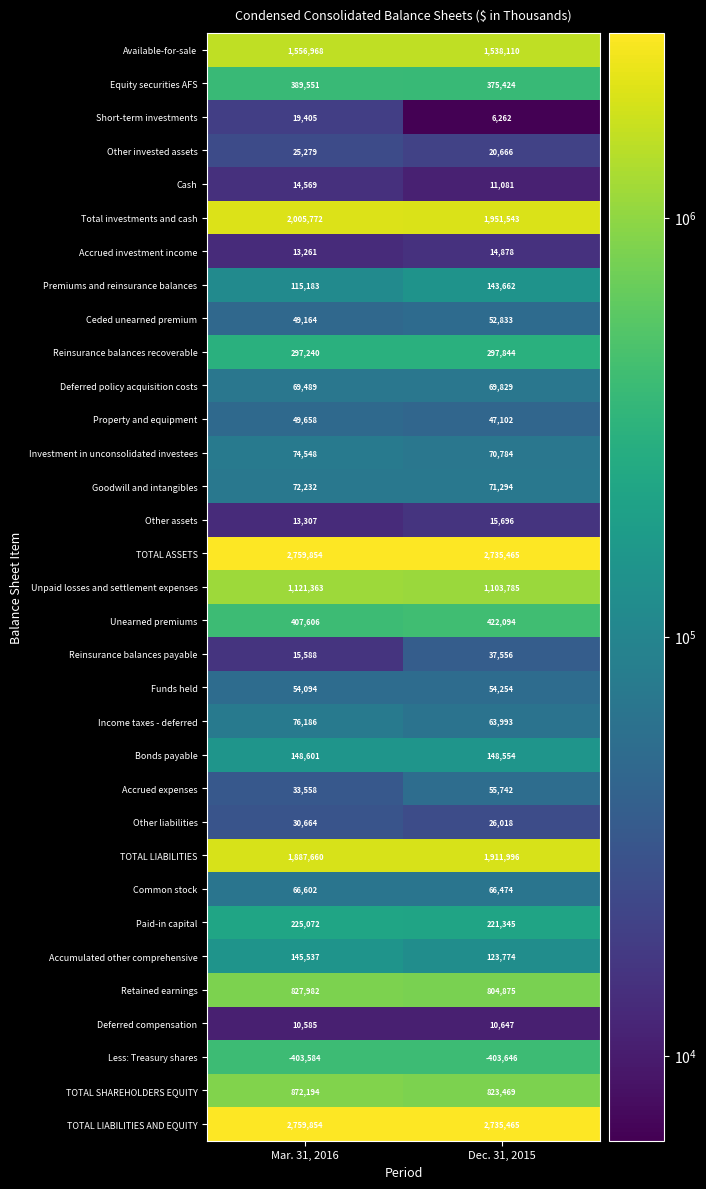

What is the spread (max minus min) of values at Mar. 31, 2016?

3163438